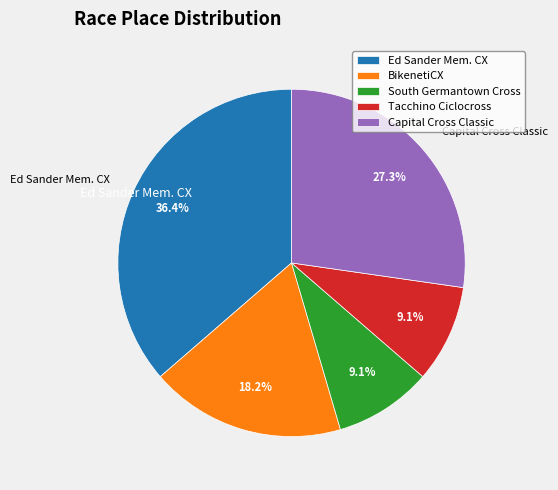

Is the sum of Ed Sander Mem. CX and Capital Cross Classic greater than half?

Yes